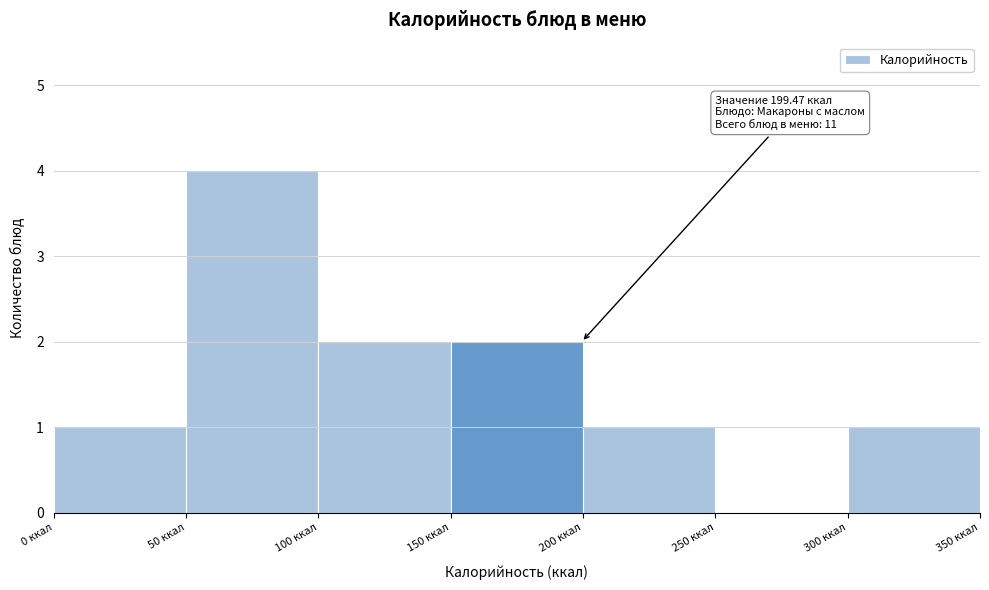

Over which range of the x-axis is the bar tallest?

50 to 100